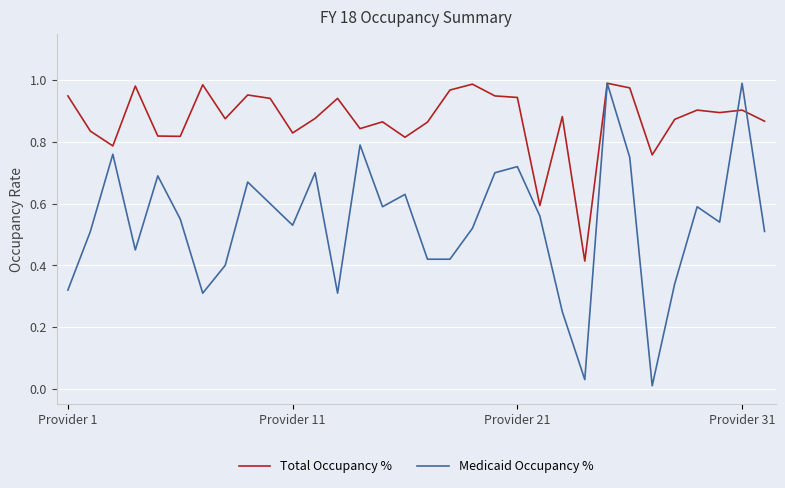

Which series has the largest range (max minus min)?

Medicaid Occupancy %